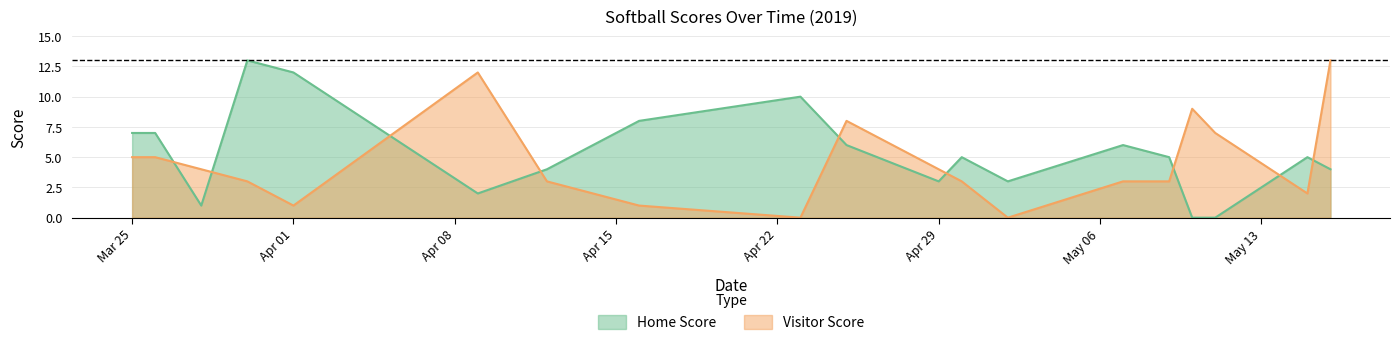

What is the value of the Visitor Score point at the 17th from the left?

7